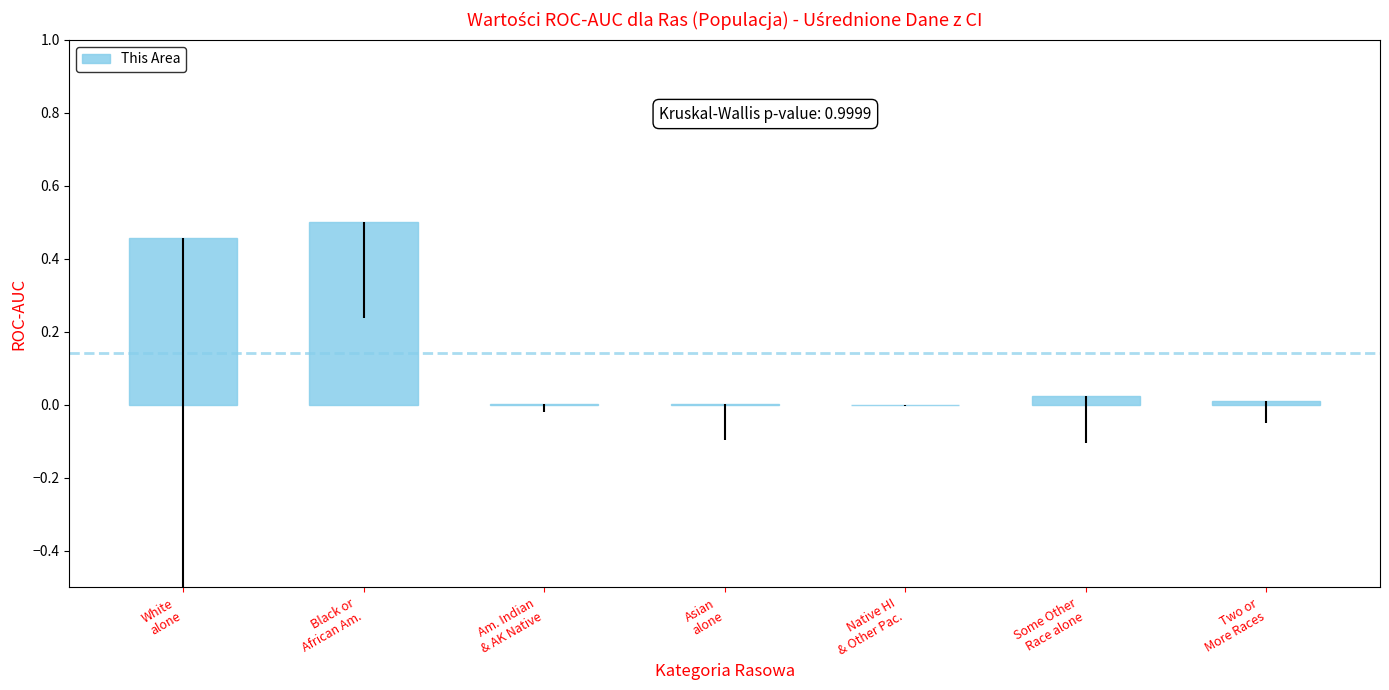

What is the sum of all values?

1.0